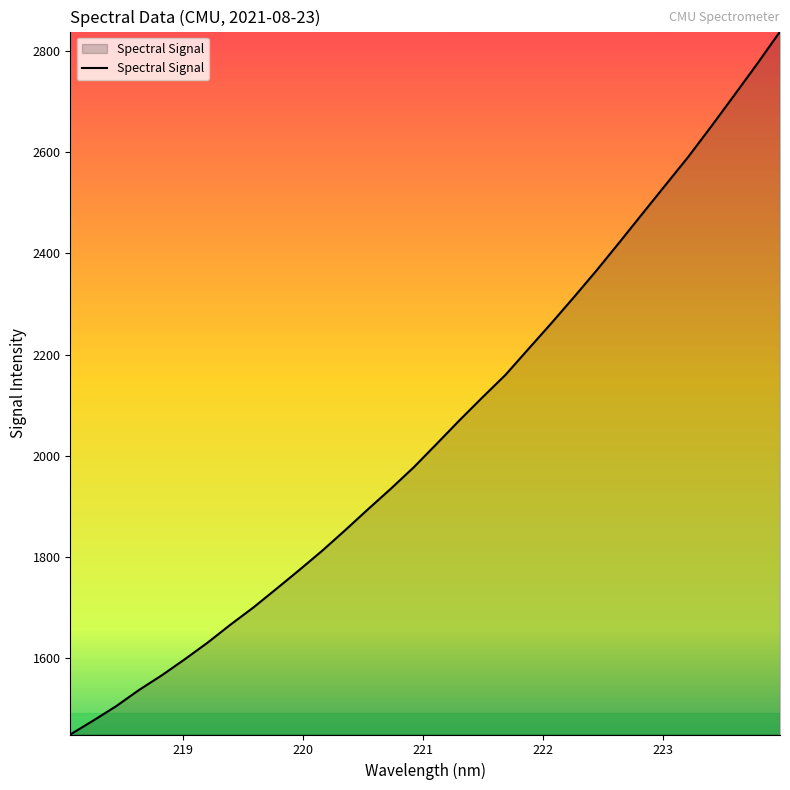

What is the difference between the maximum and minimum values?

1389.0